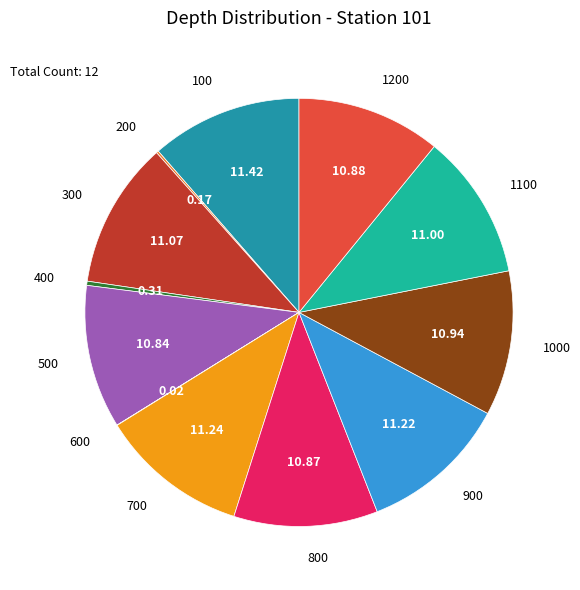

Between 500 and 400, which is larger?

500